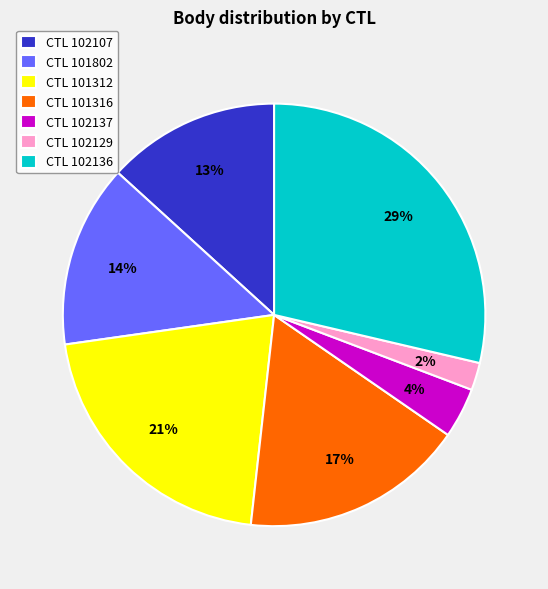

Is there a majority slice in this chart?

No